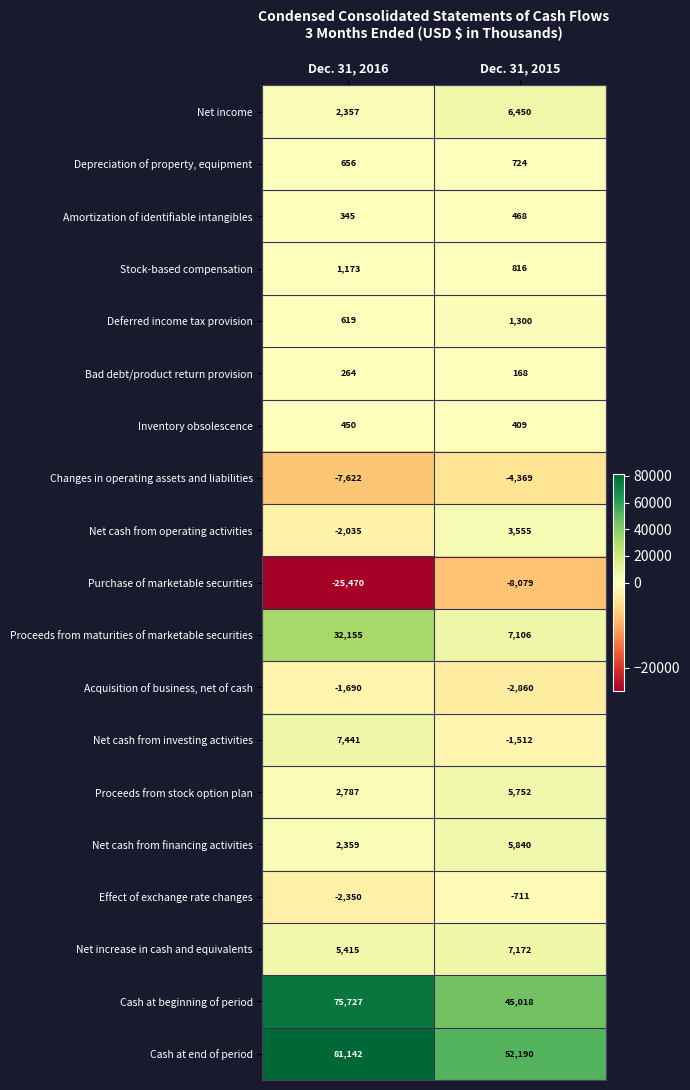

What is the total value across all series at Dec. 31, 2015?

119437